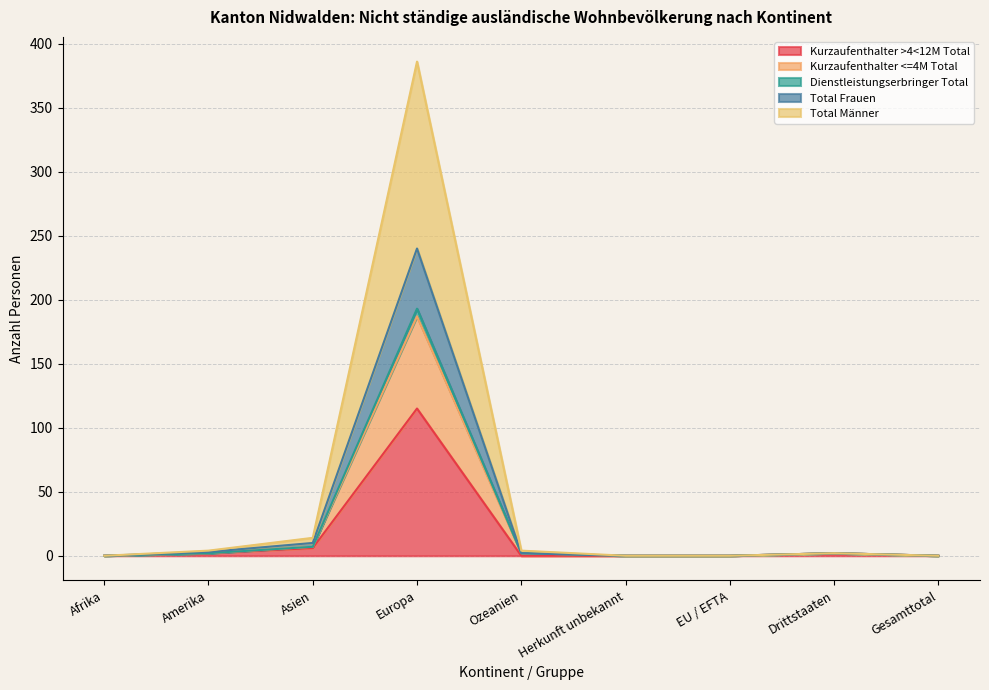

True or false: Total Frauen has more than 1 points higher than both neighbors.

True